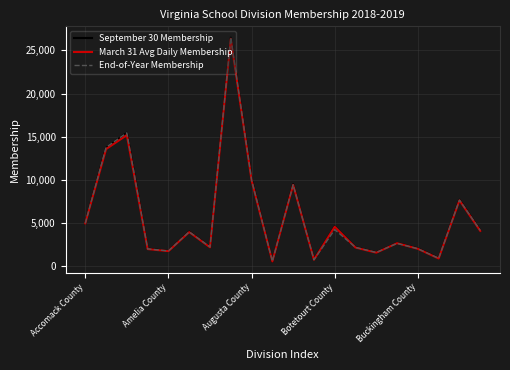

What is the highest value of the End-of-Year Membership series?

26487.0